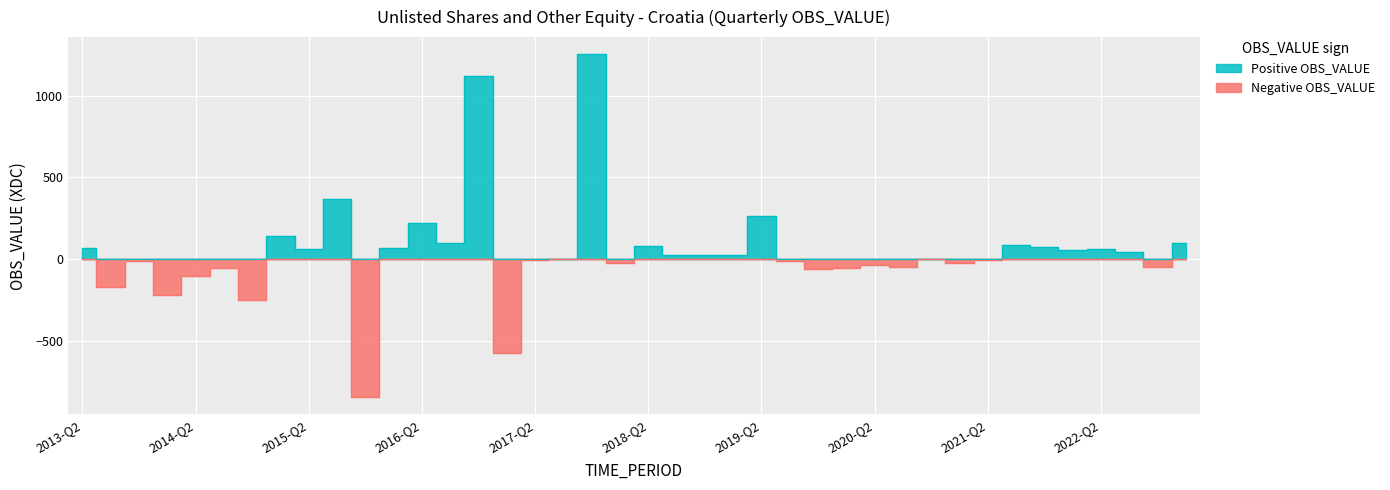

Which series changed the most between 2015-Q2 and 2015-Q3?

Positive OBS_VALUE